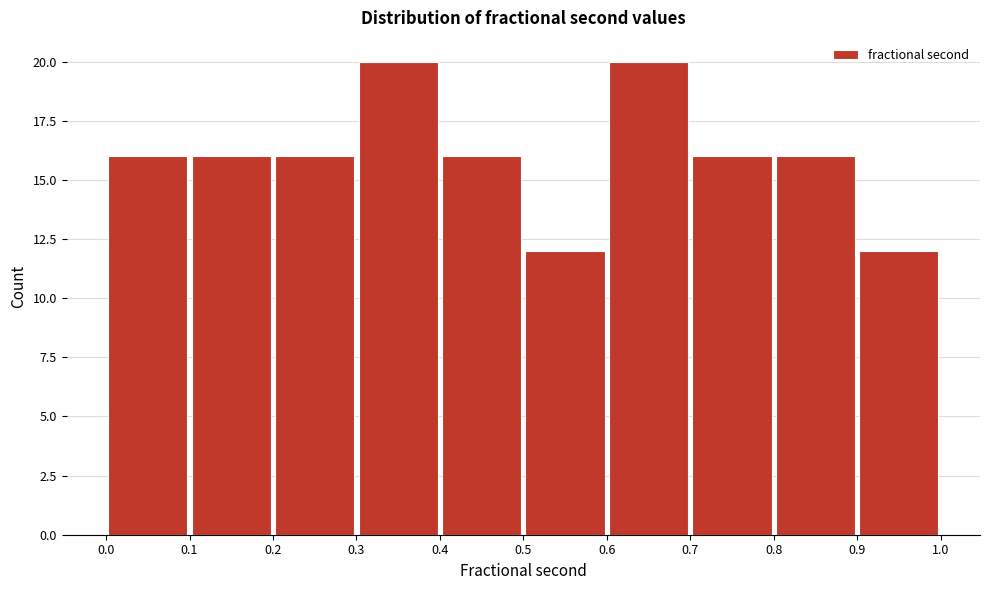

Reading left to right, list every bar in this chart as the range it spans on the x-axis followed by its height. The values are not printed on the chart, so give them approximately, as read against the axis.

0.0 to 0.1: 16
0.1 to 0.2: 16
0.2 to 0.3: 16
0.3 to 0.4: 20
0.4 to 0.5: 16
0.5 to 0.6: 12
0.6 to 0.7: 20
0.7 to 0.8: 16
0.8 to 0.9: 16
0.9 to 1.0: 12